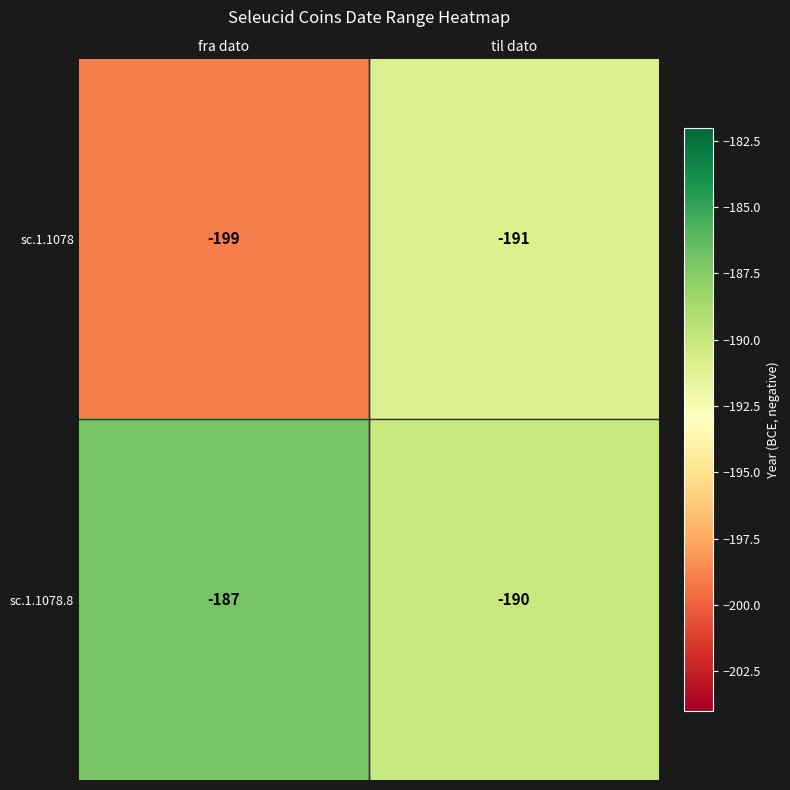

Rank the series at til dato from highest to lowest value.

sc.1.1078.8, sc.1.1078